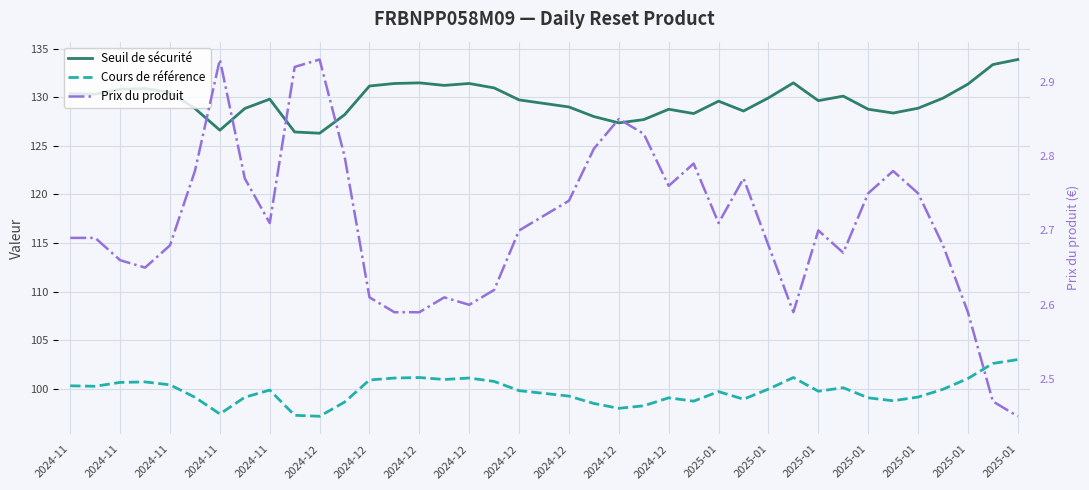

How many data points in Seuil de sécurité are less than 129?

15